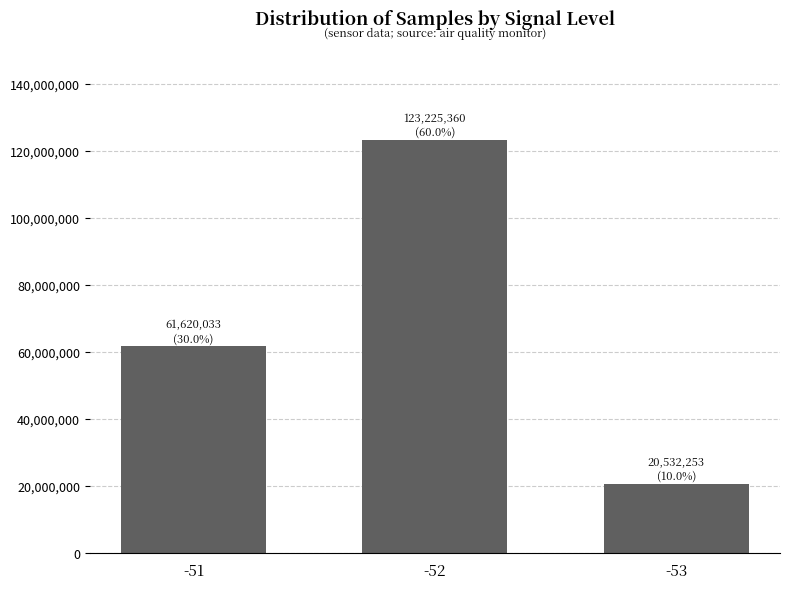

Is it true that the value at -53 is 20532253?

True